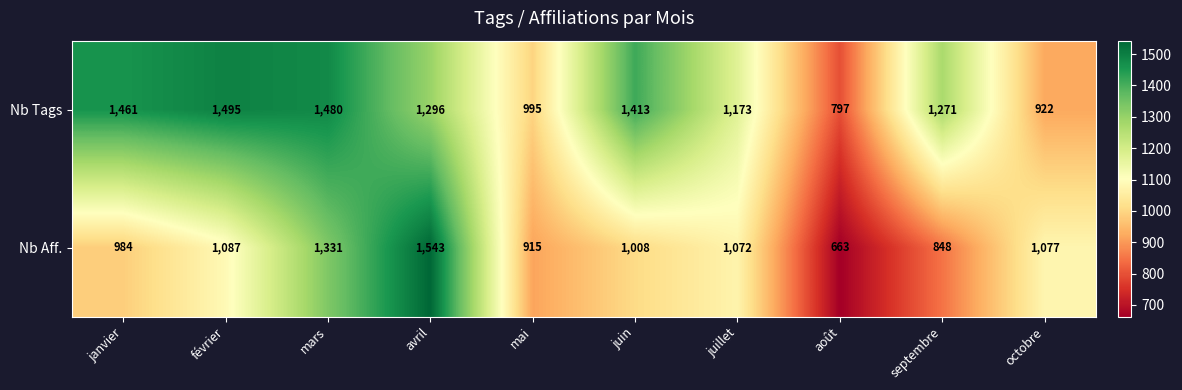

Which series has the largest total across all categories?

Nb Tags